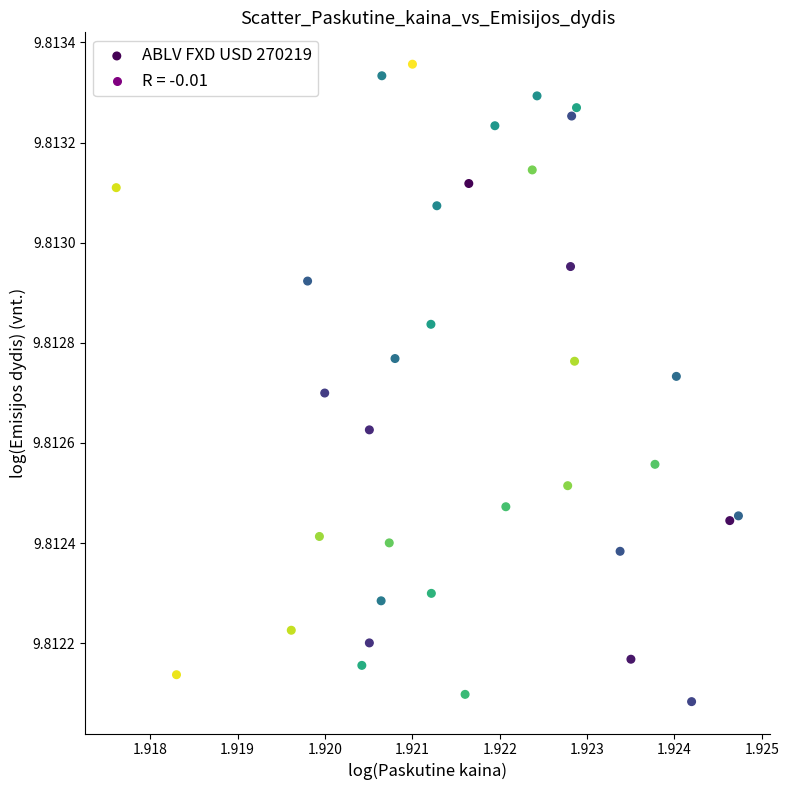

How many data points are displayed?

35